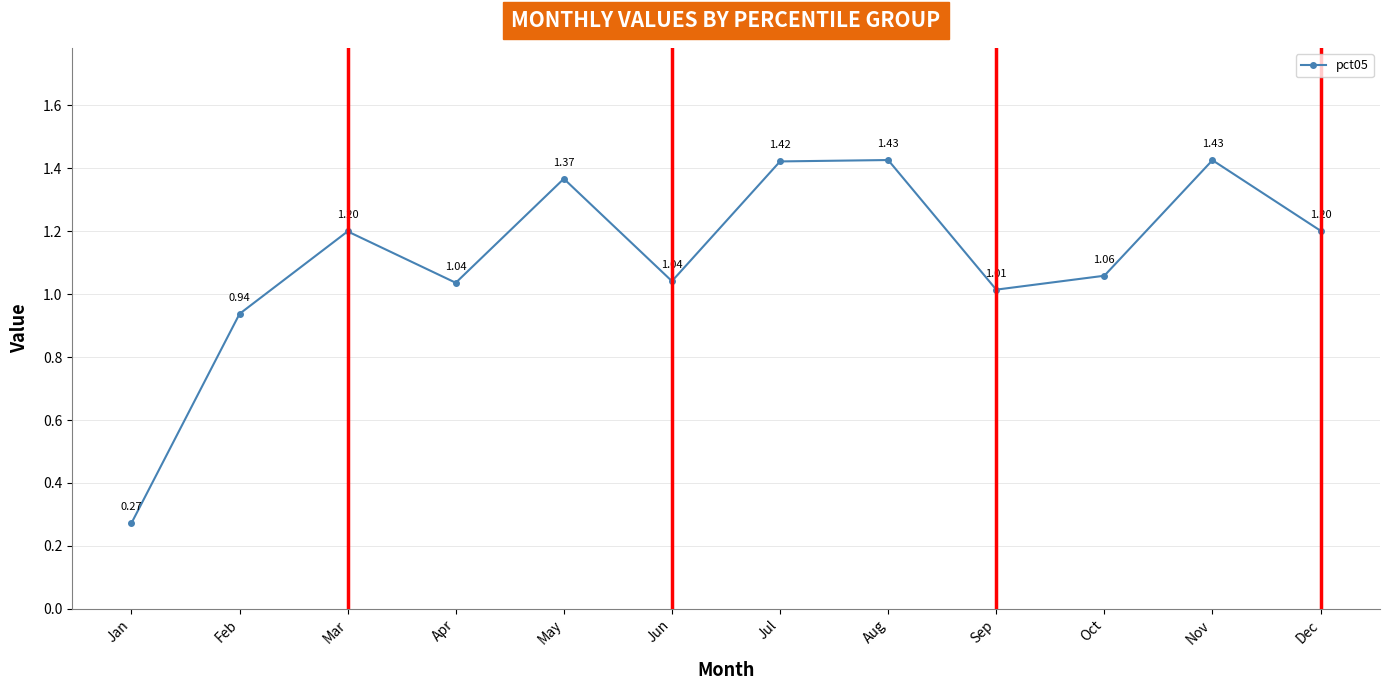

Where is the data nearest to the value 0?

Jan